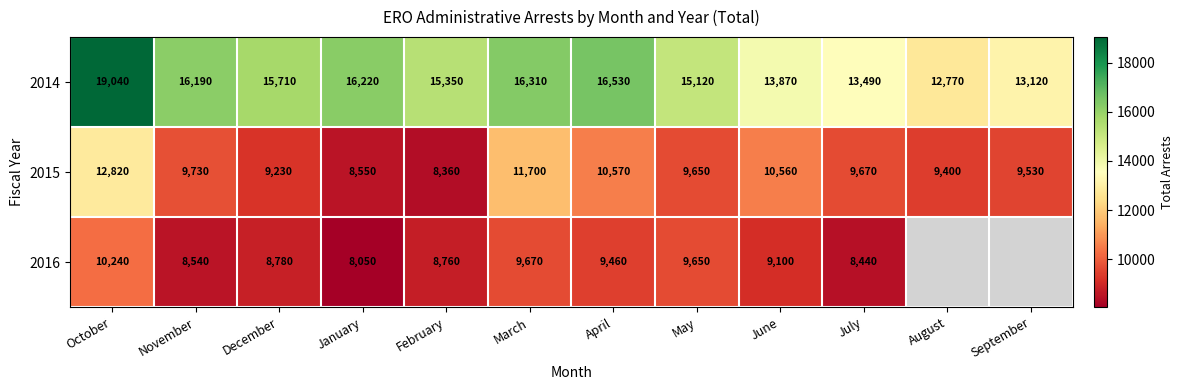

At which label is 2015 closest to 10590?

April